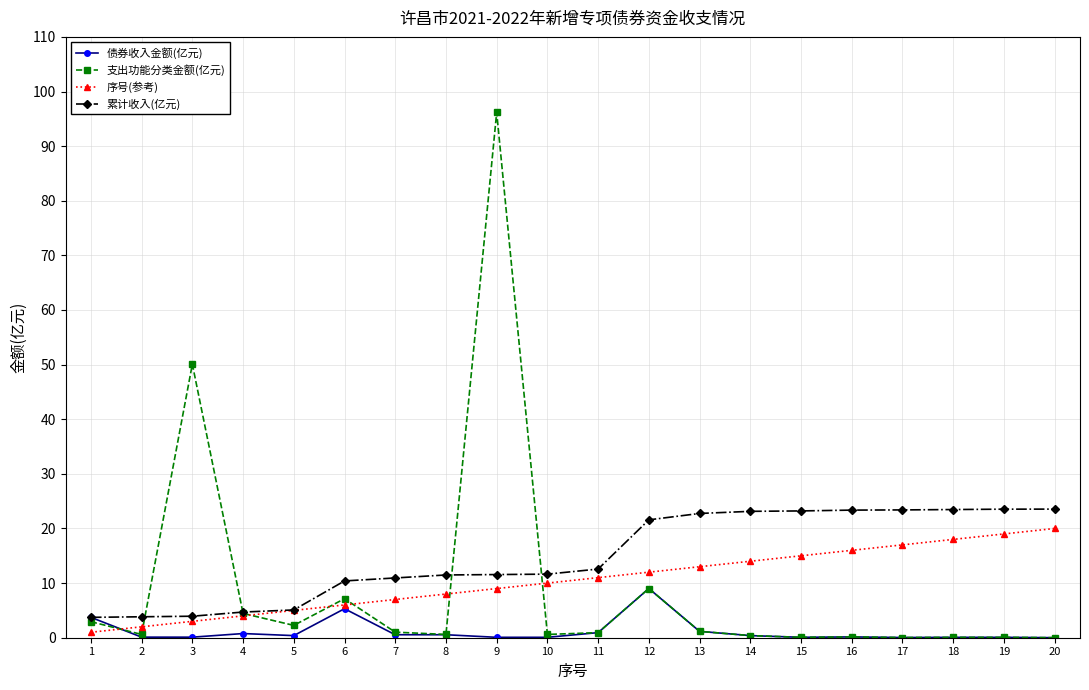

What is the average value of the 支出功能分类金额(亿元) series?

8.9